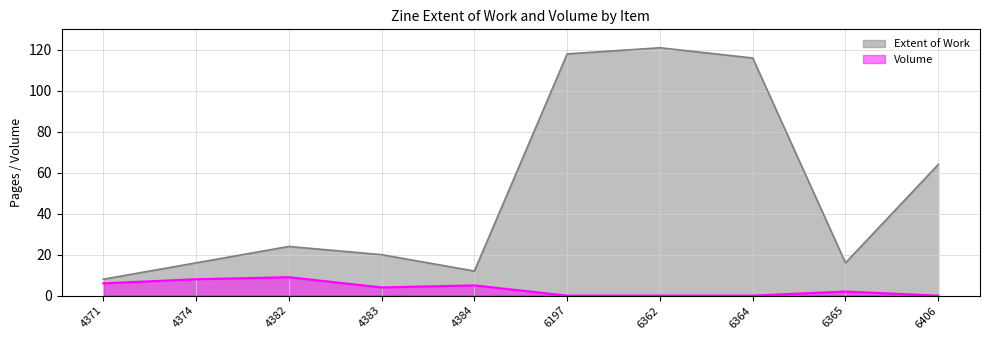

Where does the Extent of Work series first go above 24?

6197